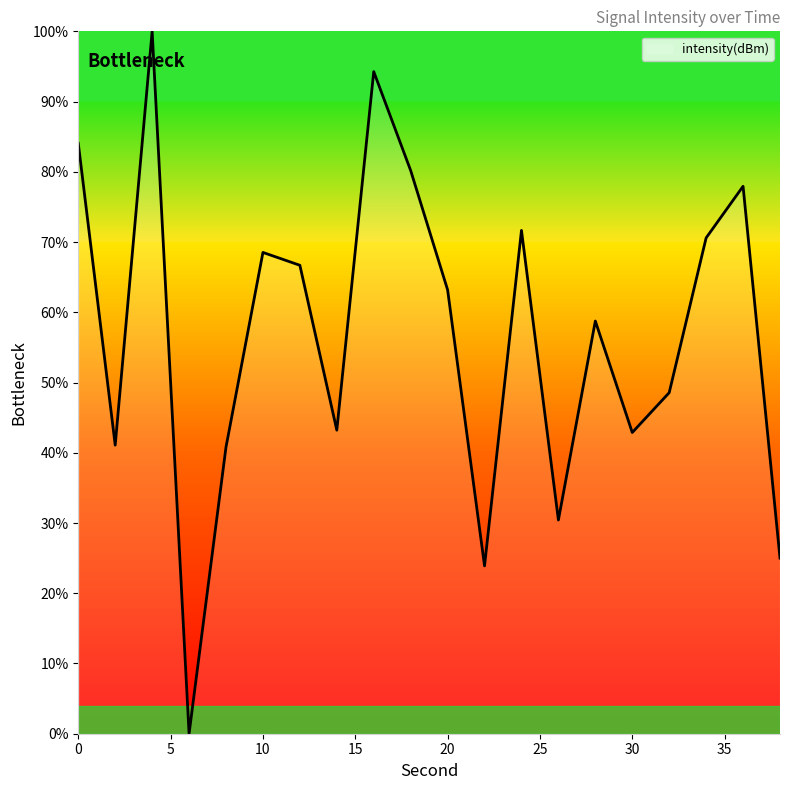

What is the difference between the maximum and minimum values?

100.0